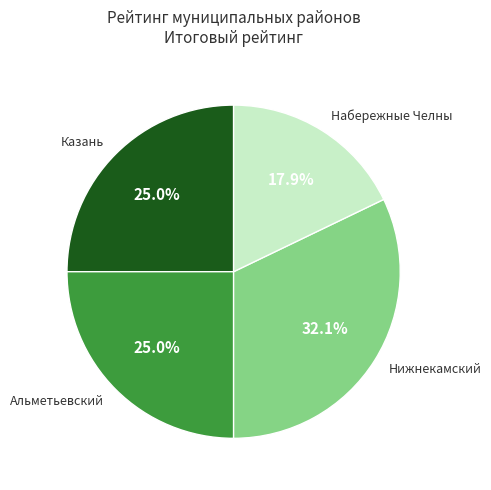

Does Альметьевский represent more than half of the total?

No